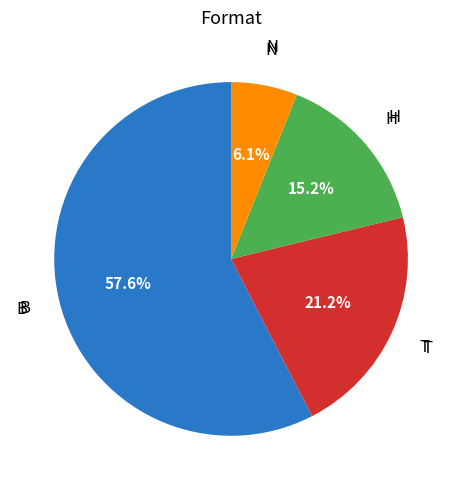

How many segments does this pie chart have?

4